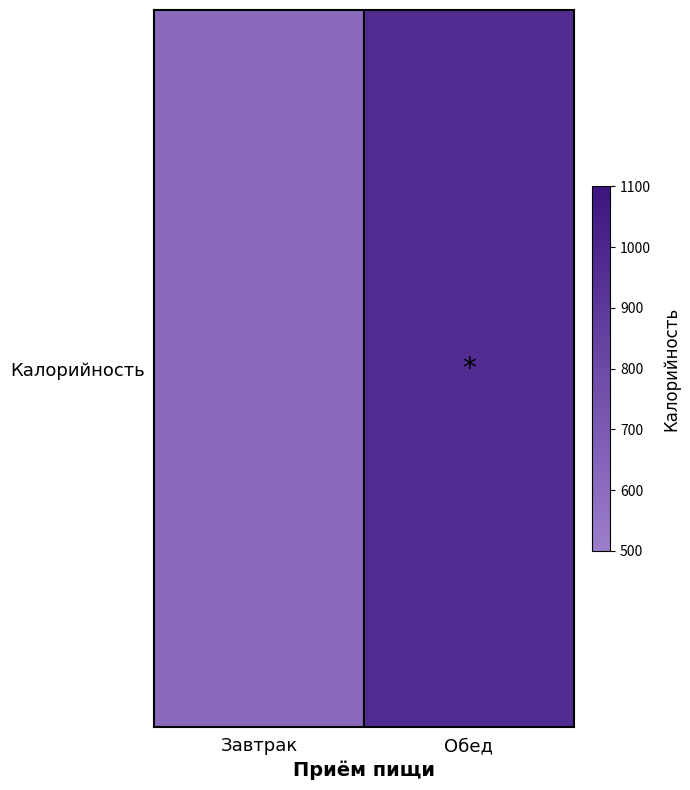

What is the change in value from Завтрак to Обед?

+343.6